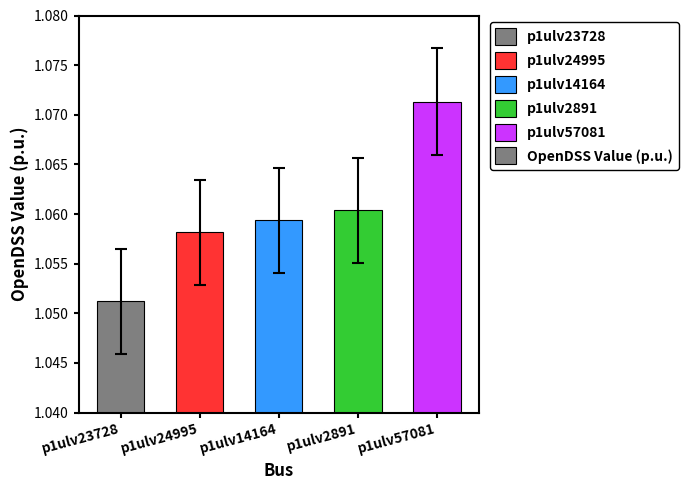

At which category does the chart reach its peak across all series?

p1ulv57081